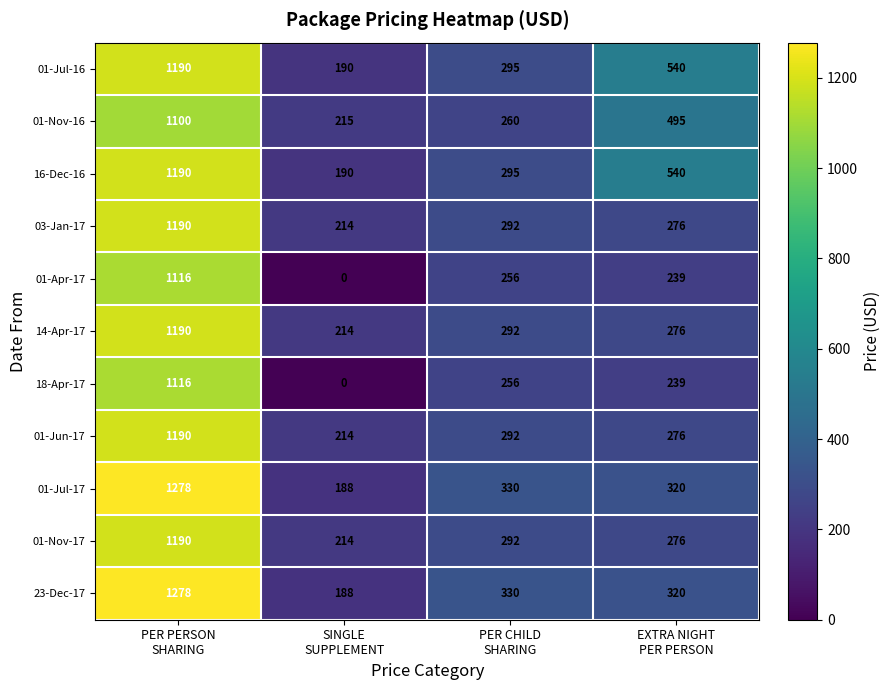

What is the sum of all 01-Apr-17 values?

1611